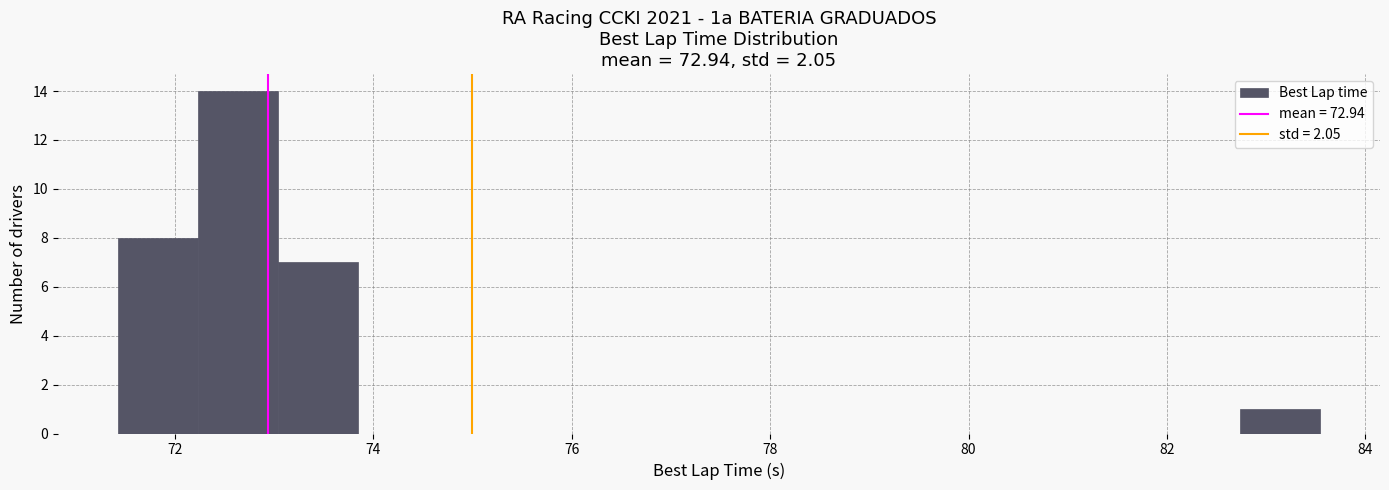

Reading left to right, list every bar in this chart as the range it spans on the x-axis followed by its height. Neither the bar edges nor the heights are printed on the chart, so give them approximately, as read against the axes.

71.4 to 72.2: 8
72.2 to 73.0: 14
73.0 to 73.8: 7
73.8 to 74.6: 0
74.6 to 75.4: 0
75.4 to 76.2: 0
76.2 to 77.0: 0
77.0 to 77.8: 0
77.8 to 78.6: 0
78.6 to 79.6: 0
79.6 to 80.4: 0
80.4 to 81.2: 0
81.2 to 82.0: 0
82.0 to 82.8: 0
82.8 to 83.6: 1